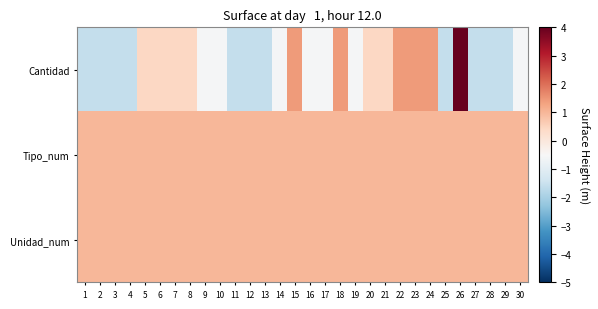

What is the spread (max minus min) of values at 23?

0.4